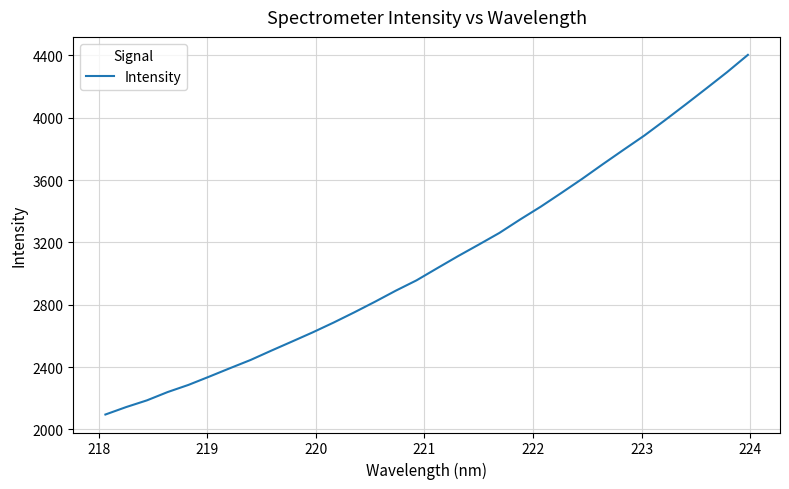

Reading left to right, transcribe all the data shown in this chart.

2095.7	2143.5	2186.5	2239.9	2285.6	2338.6	2392.7	2445.8	2505.7	2564.2	2623.3	2685.6	2751.4	2819.6	2890.3	2956.6	3034.6	3111.7	3185.7	3260.9	3347.1	3429.7	3518.3	3608.4	3702.6	3794.8	3886.0	3984.8	4086.0	4189.0	4293.2	4403.6